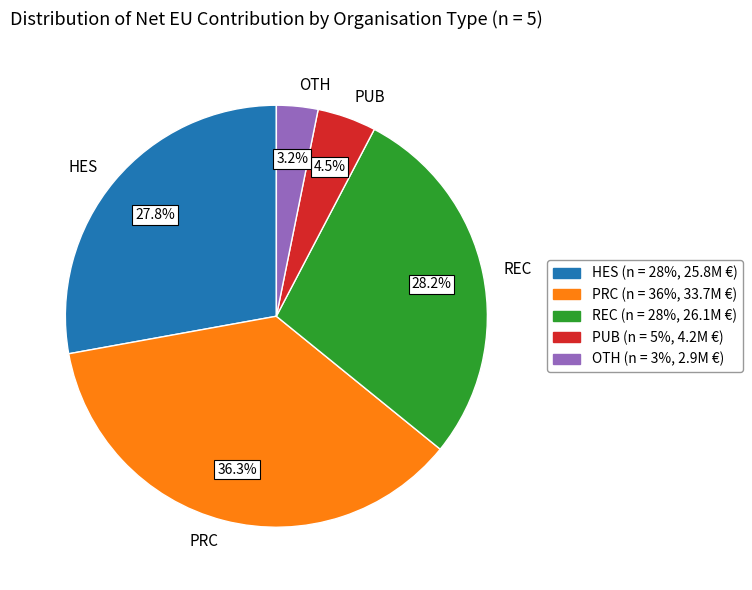

Does PUB represent more than half of the total?

No